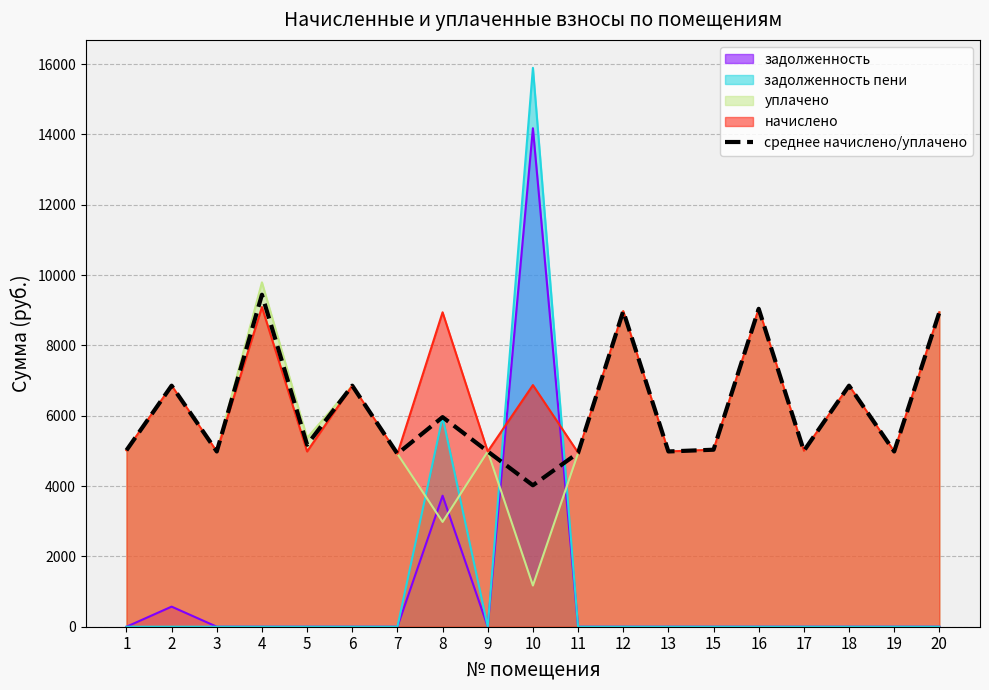

Between 5 and 9, which is larger?

5